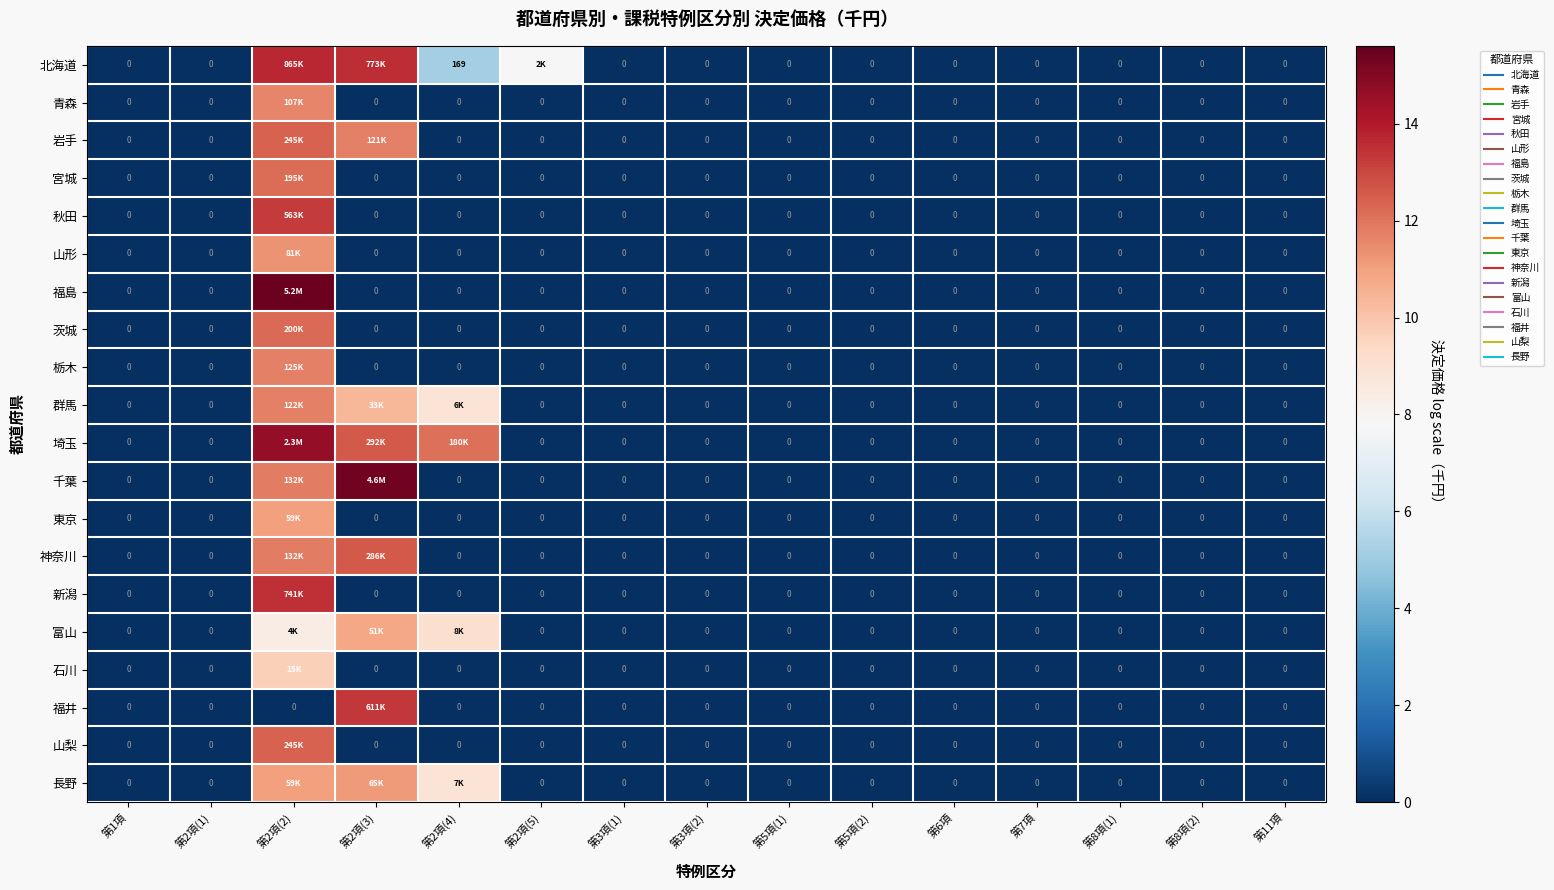

Is it true that 山梨 equals 8.0 at 第2項(1)?

False